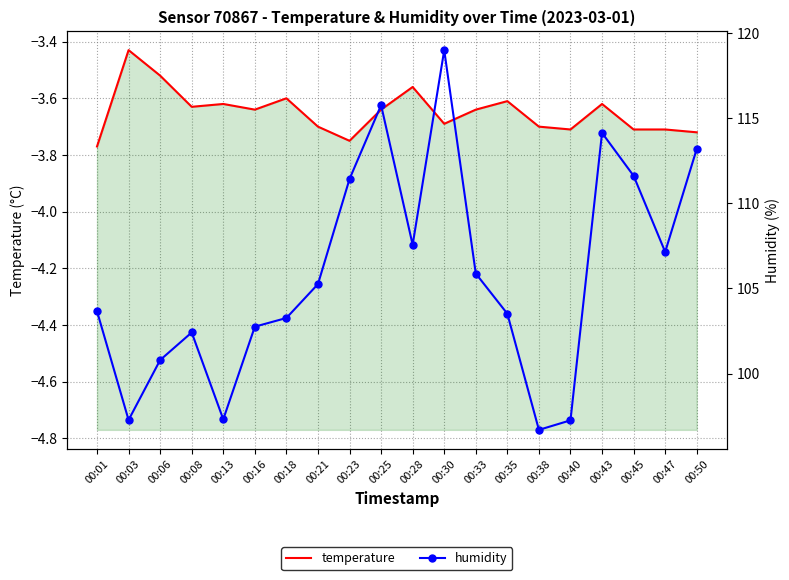

True or false: temperature and humidity cross at least once.

False